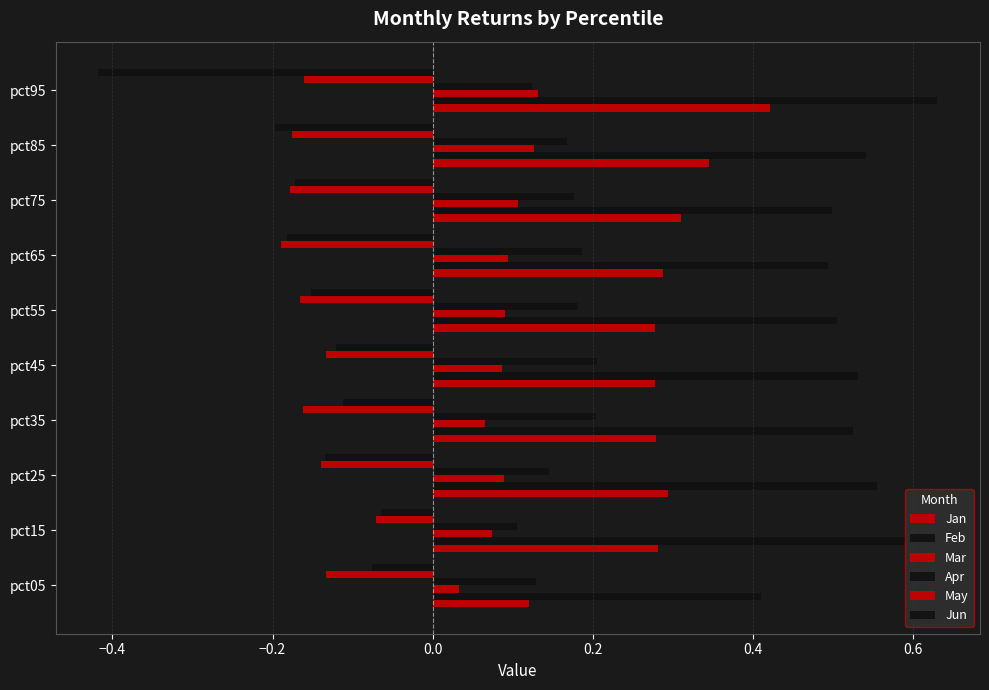

Count the number of data series in this chart.

6